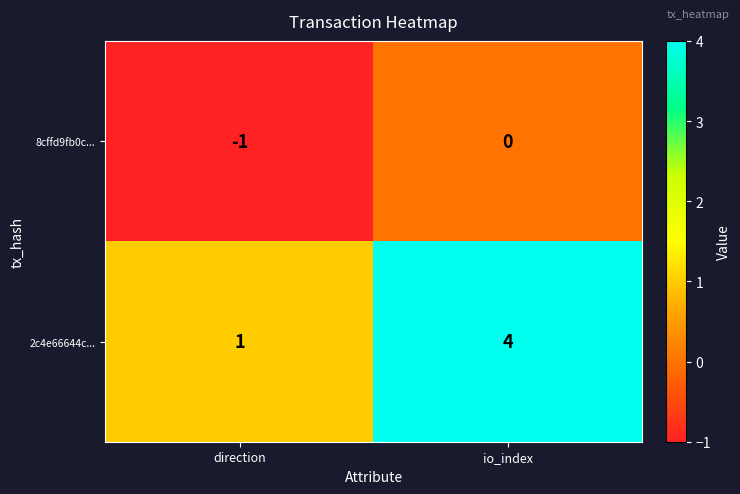

What is the sum of all 2c4e66644c... values?

5